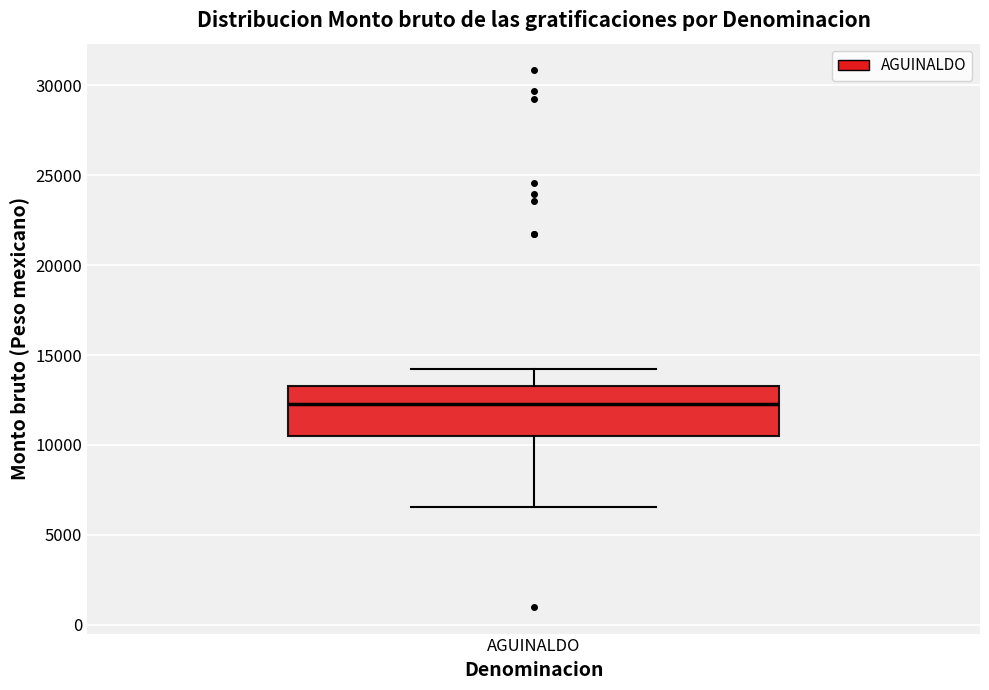

Transcribe this box plot: give where the median line is, the range the box spans, and where the two whiskers end, as read against the y-axis. The values are not printed on the chart, so give them approximately, as read against the axis.

median 12500, box 10500 to 13500, whiskers 6500 to 14000